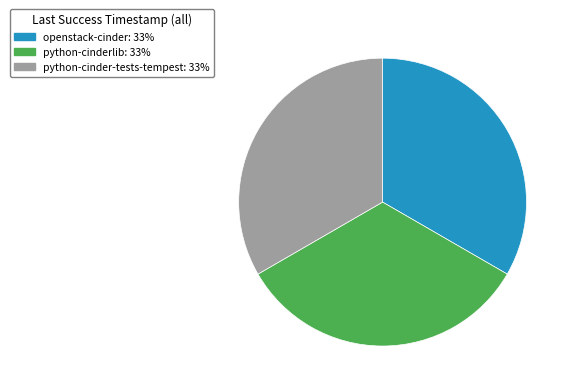

Is the sum of openstack-cinder and python-cinderlib greater than half?

Yes